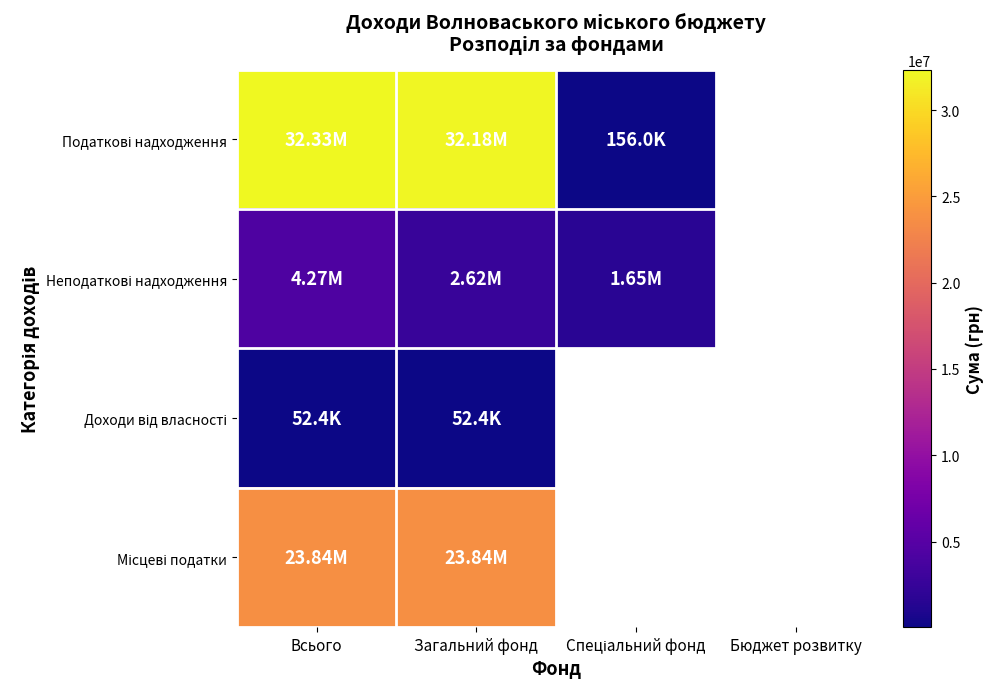

Rank the series at Загальний фонд from highest to lowest value.

Податкові надходження, Місцеві податки, Неподаткові надходження, Доходи від власності